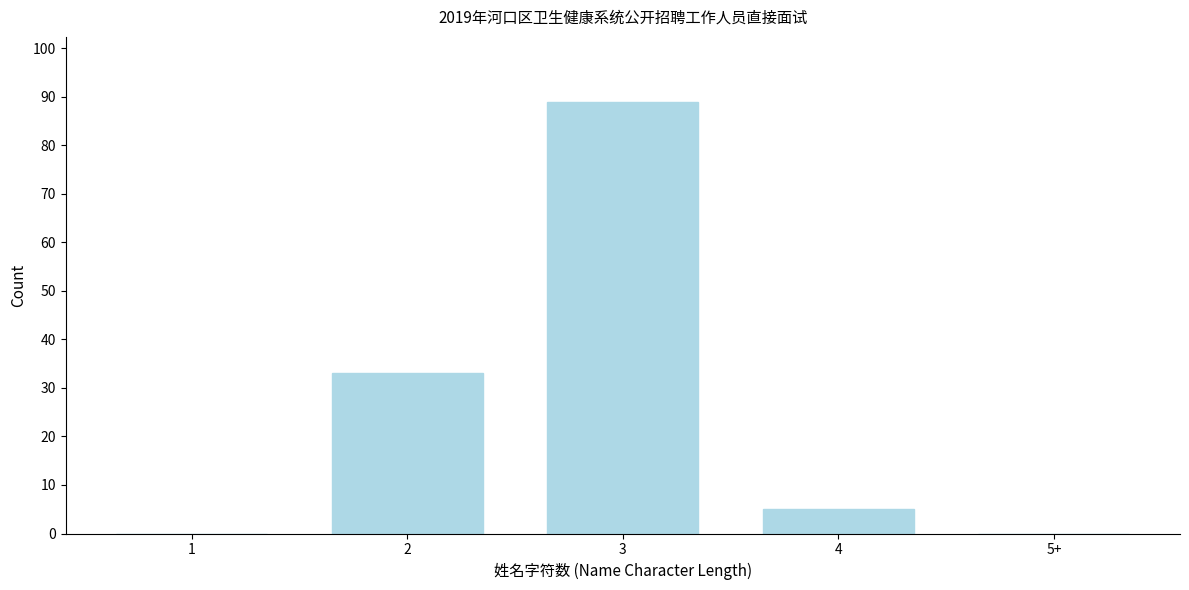

Reading left to right, extract all data points from this chart.

1=0	2=33	3=89	4=5	5+=0